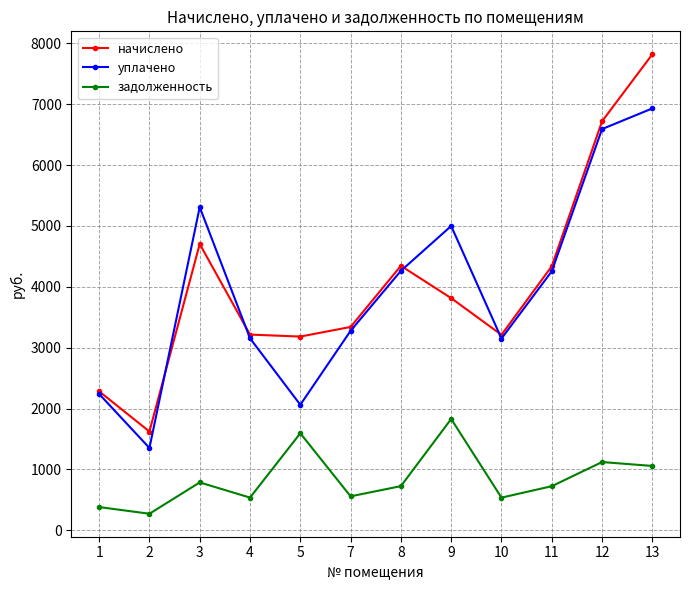

What is the sum of all начислено values?

48595.9